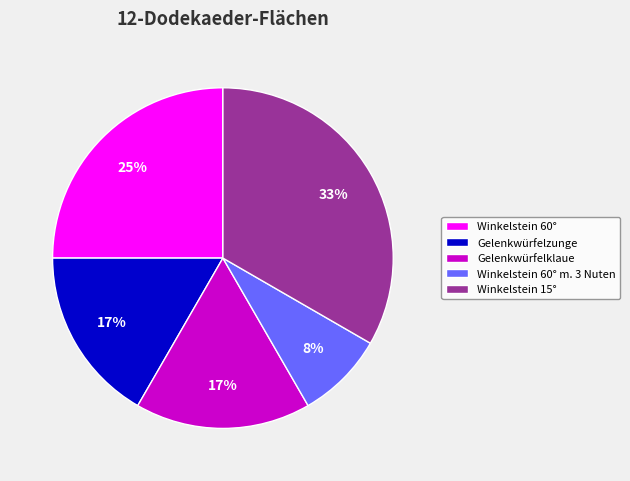

To the nearest percent, what percentage of the pie is Gelenkwürfelklaue?

17%